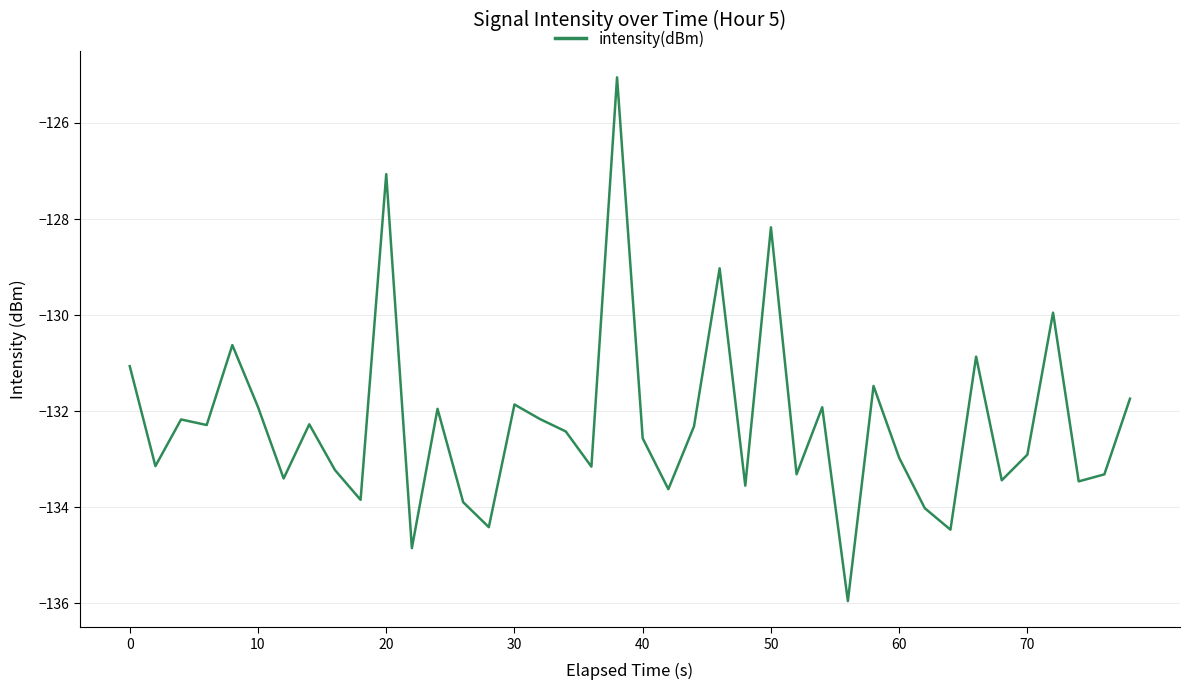

What is the sum of all values?

-5289.8